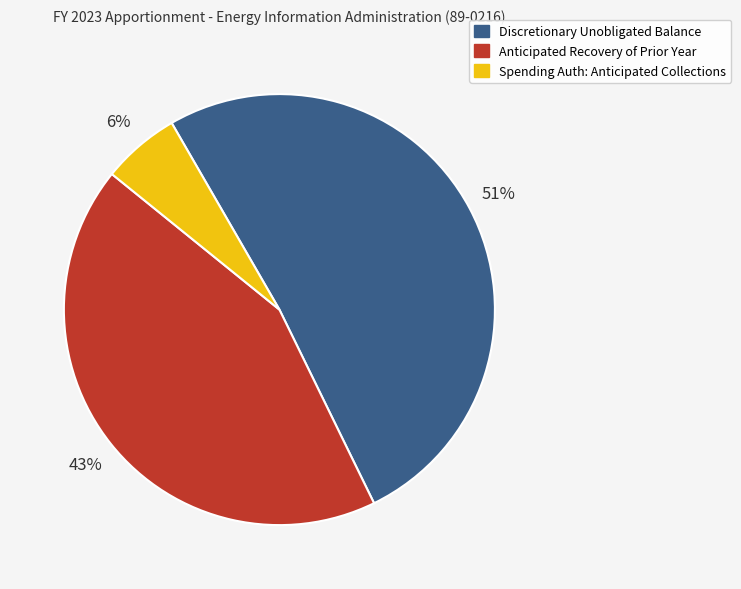

To the nearest percent, what is the difference between the largest and smallest slice percentages?

45%